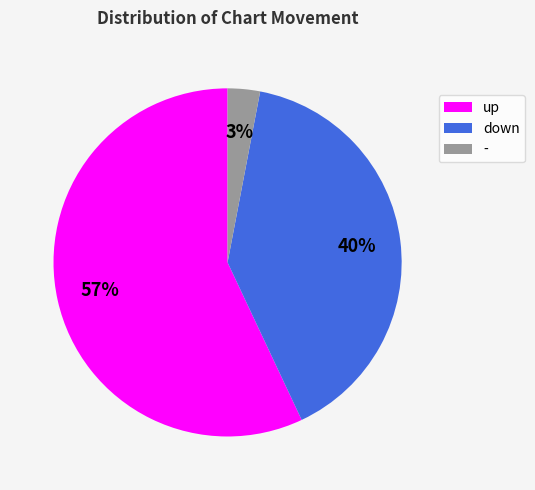

True or false: up accounts for 57% of the total.

True